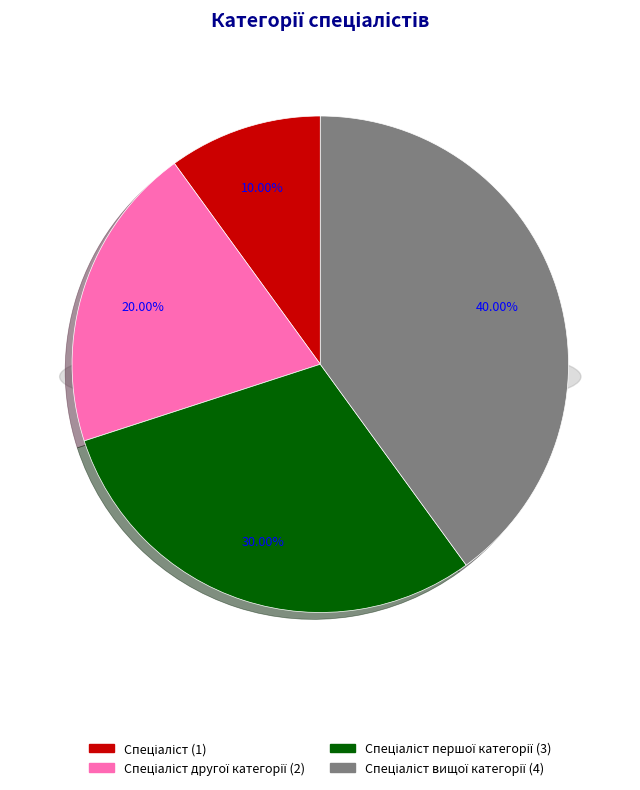

Does Спеціаліст account for over 50% of the chart?

No